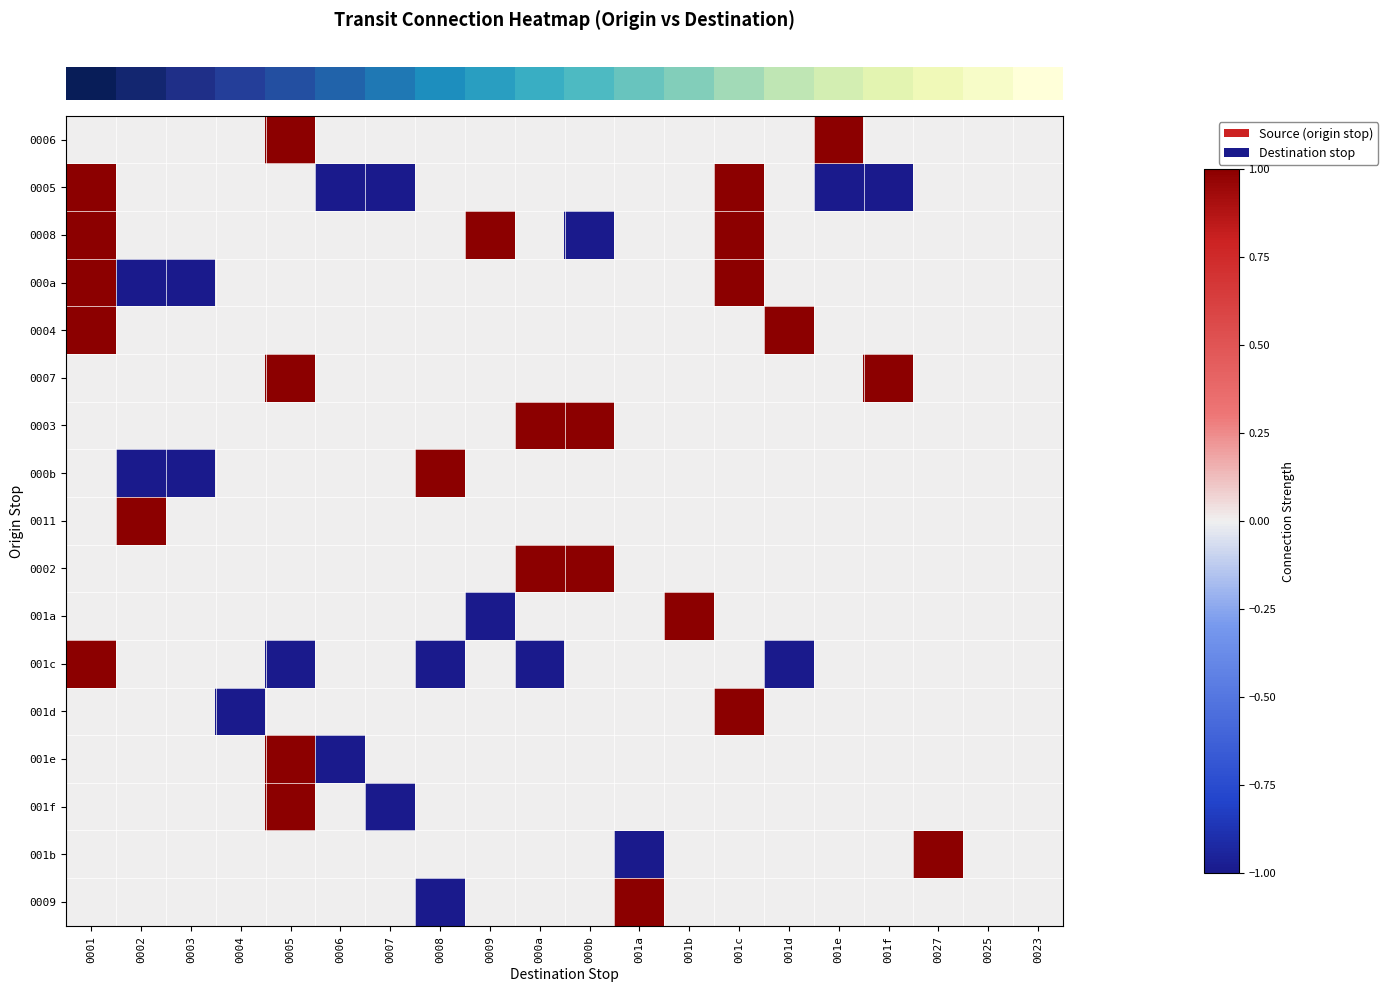

How many data points does each series have?

20